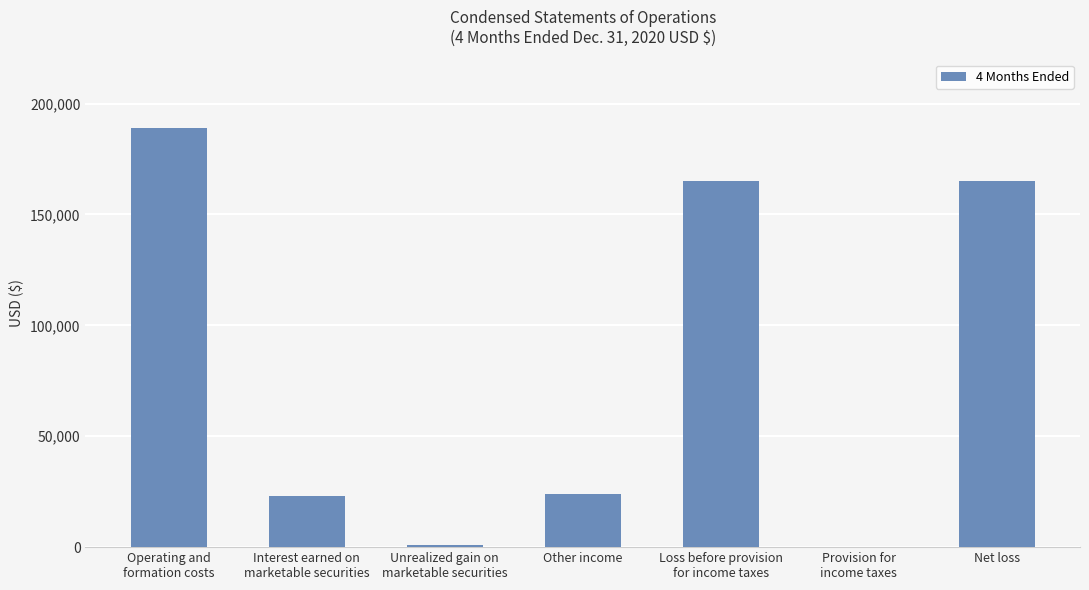

The chart shows a value of 23889 at Other income. True or false?

True